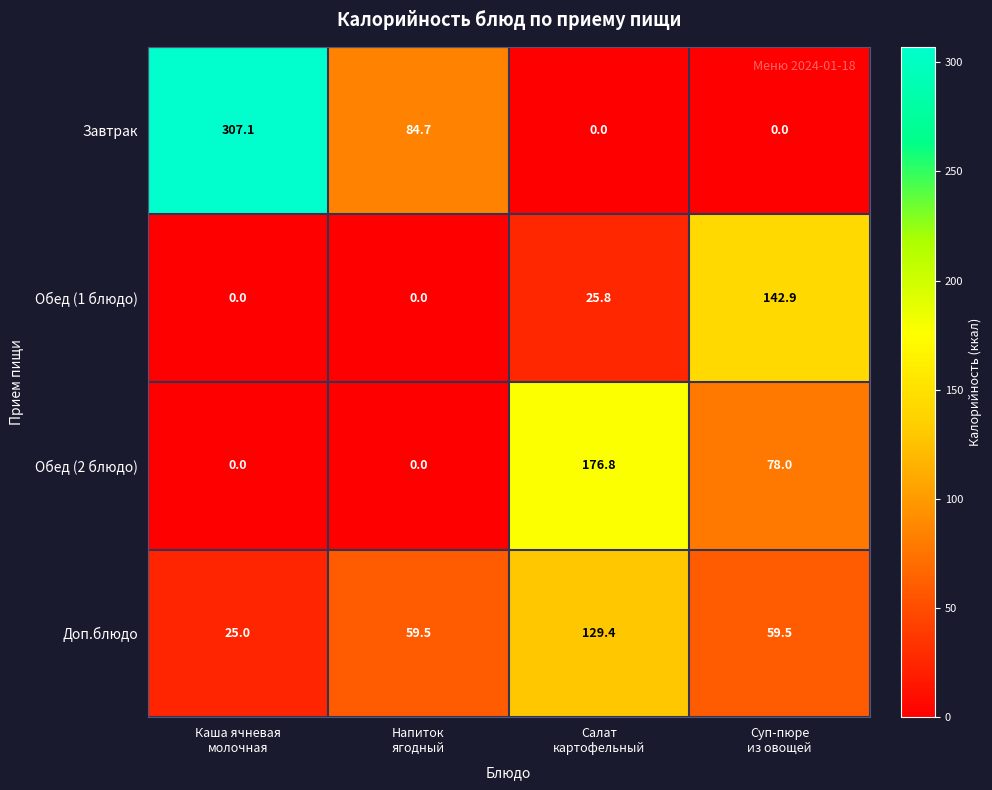

Rank the series by their maximum value, from lowest to highest.

Доп.блюдо, Обед (1 блюдо), Обед (2 блюдо), Завтрак